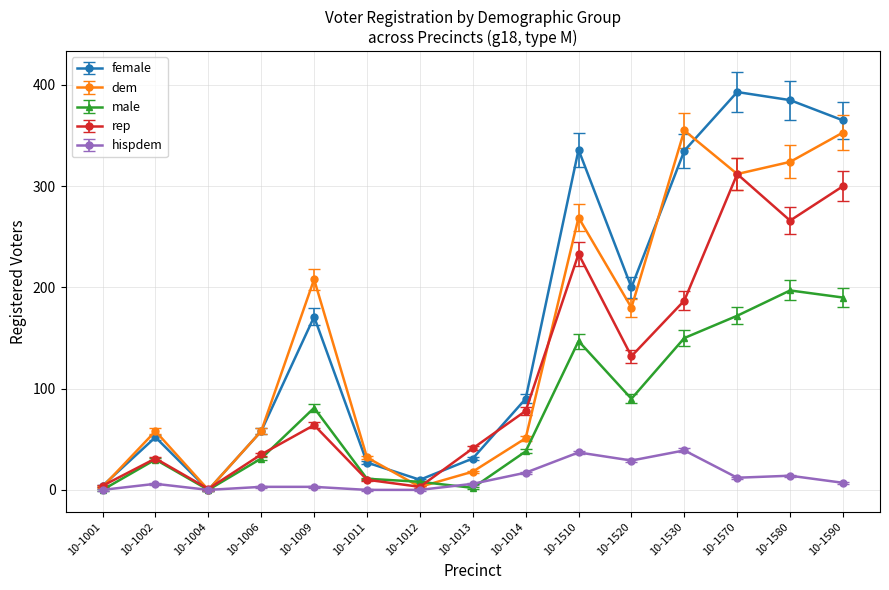

Does the chart have visible grid lines?

Yes